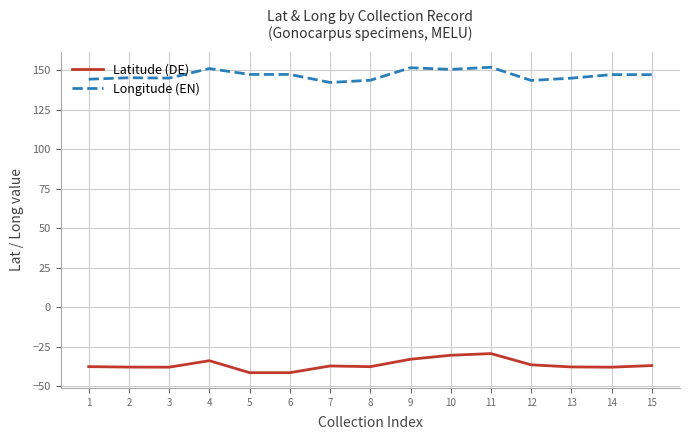

What is the difference between the highest and lowest values at 1?

182.0